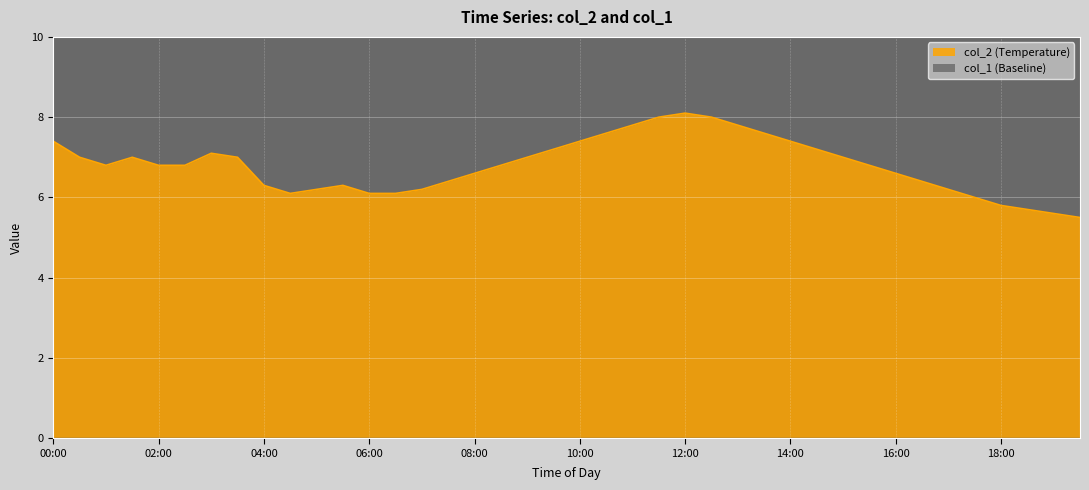

What is the difference between the maximum and minimum values?

2.6